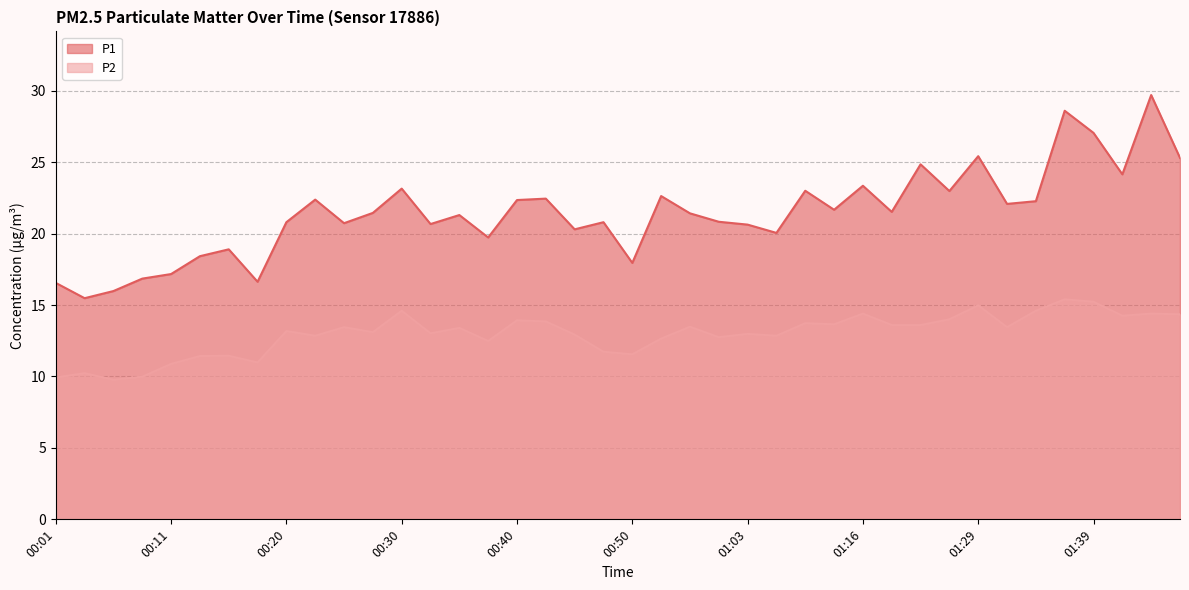

What is the average value of the P2 series?

13.0